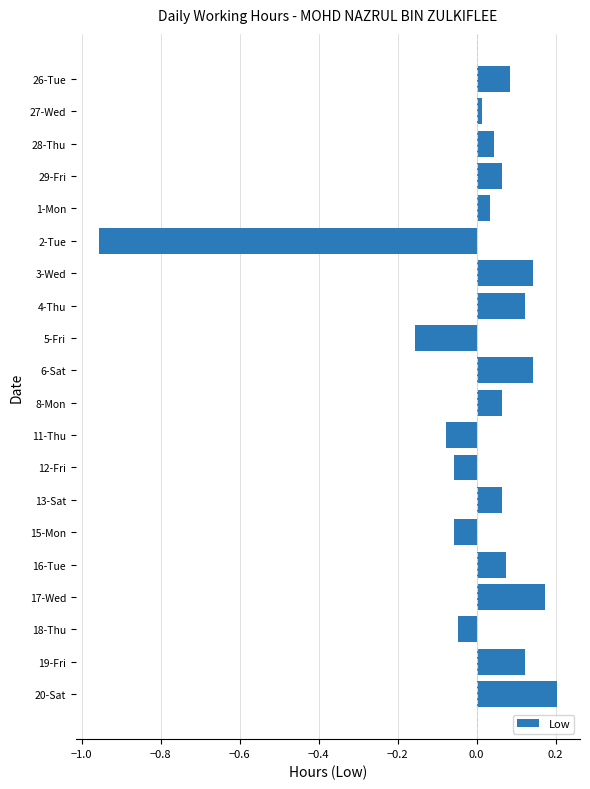

The value at 11-Thu is -0.0. True or false?

False